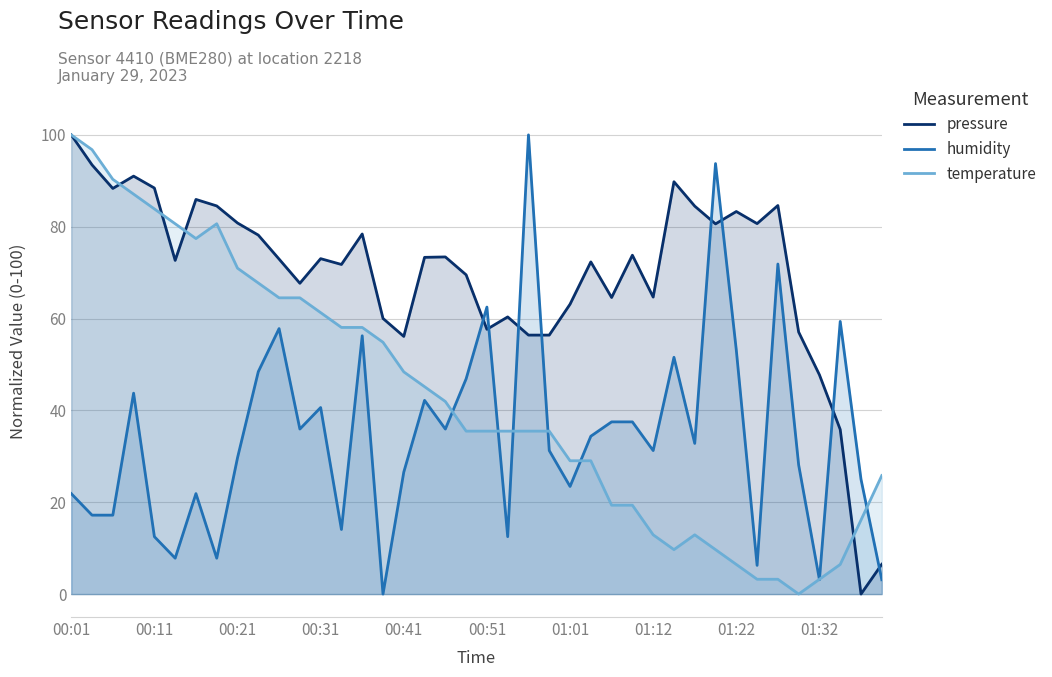

Which series has the largest total across all categories?

pressure